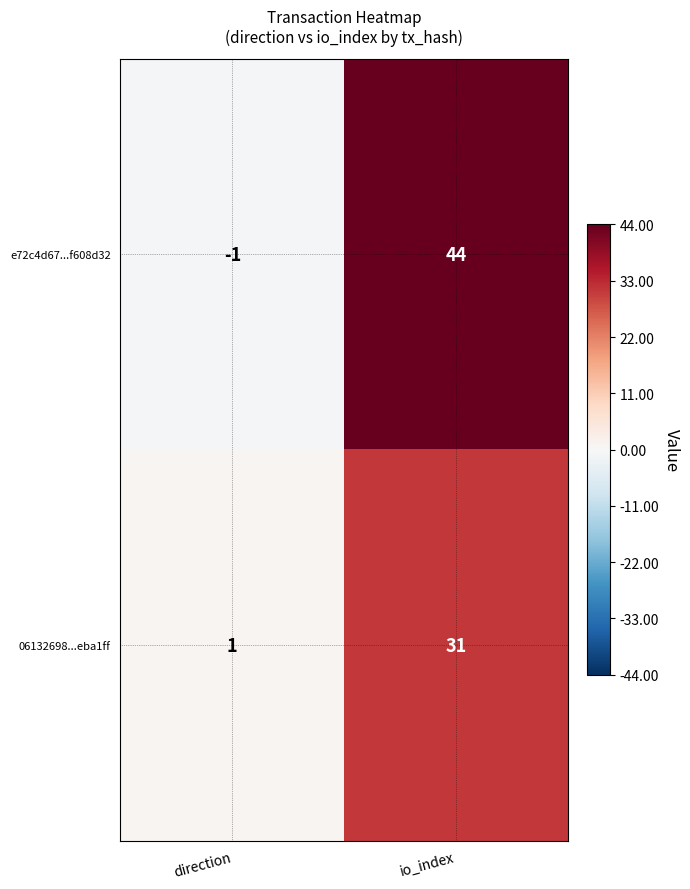

Reading right to left, transcribe all the data shown in this chart.

e72c4d67...f608d32: 44	-1
06132698...eba1ff: 31	1